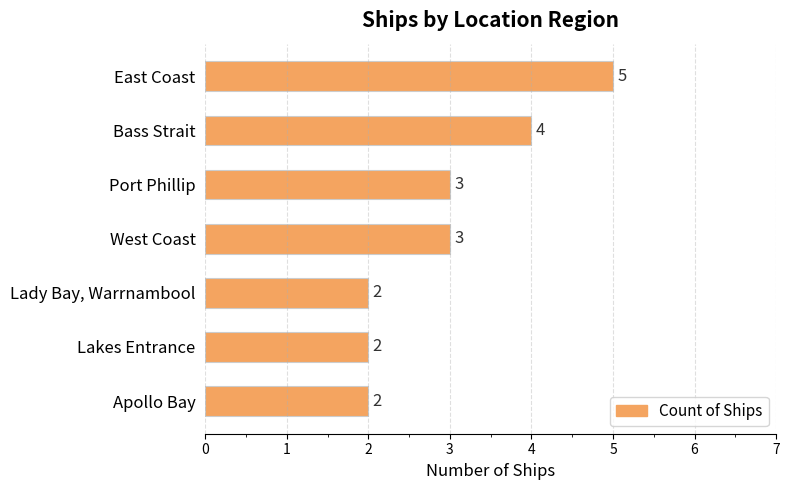

What is the smallest value displayed?

2